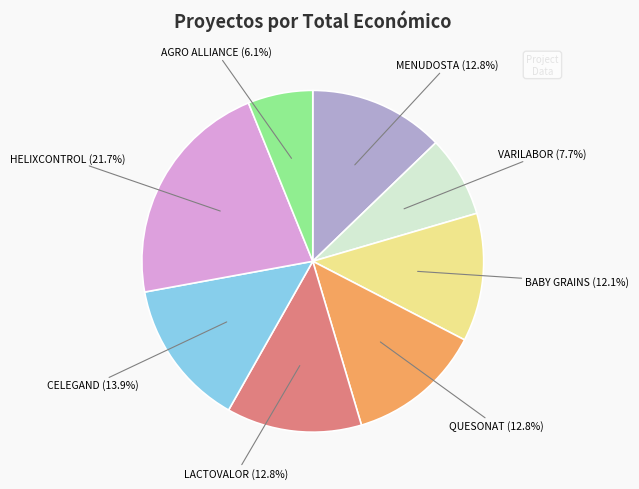

To the nearest percent, what is the difference between the largest and smallest slice percentages?

16%